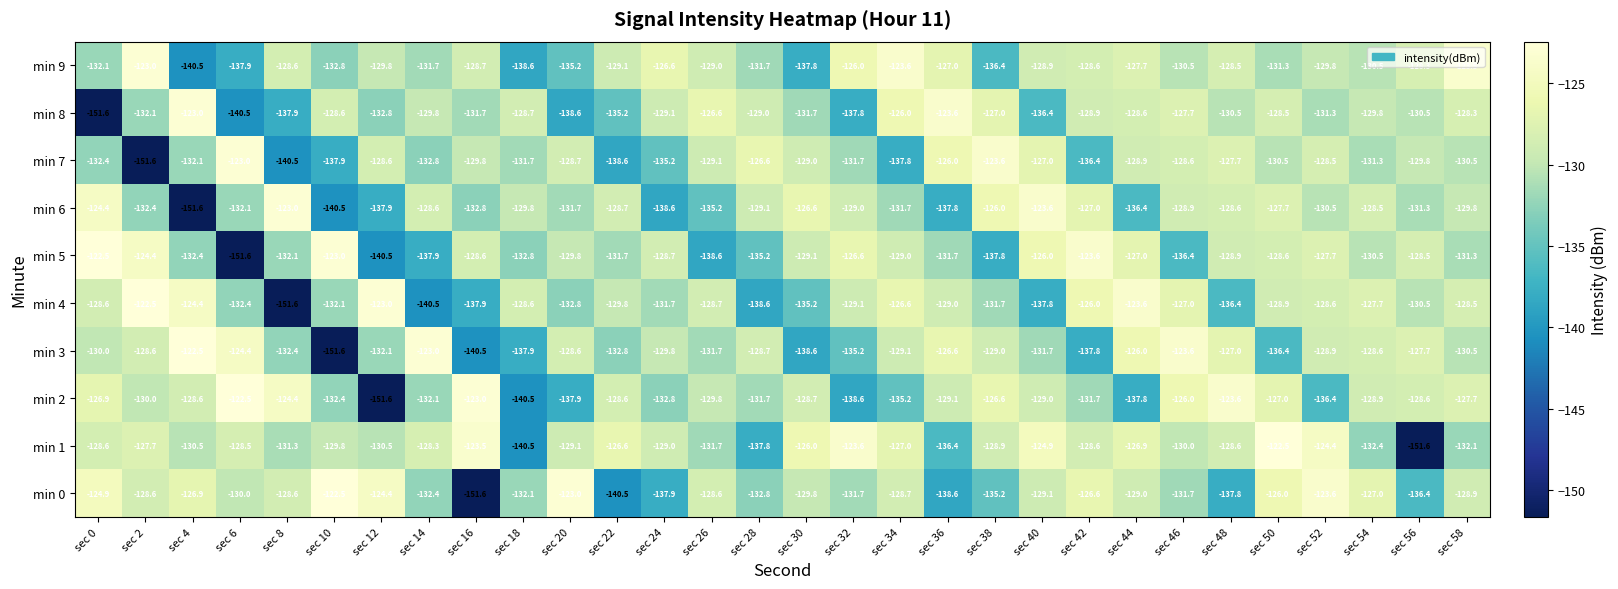

The value of min 5 at sec 0 is -122.5. True or false?

True